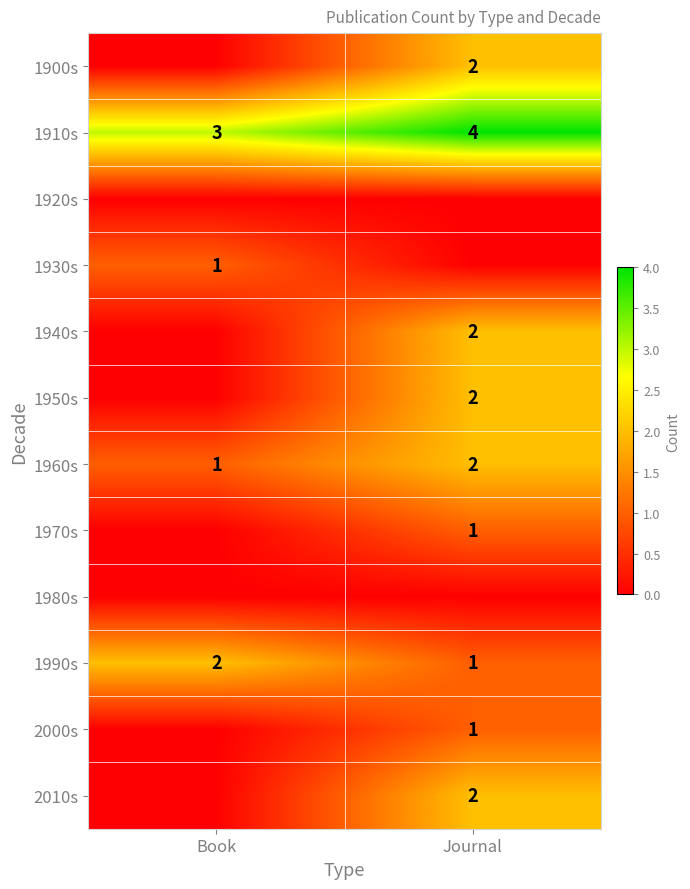

What is the total value across all series at Book?

7